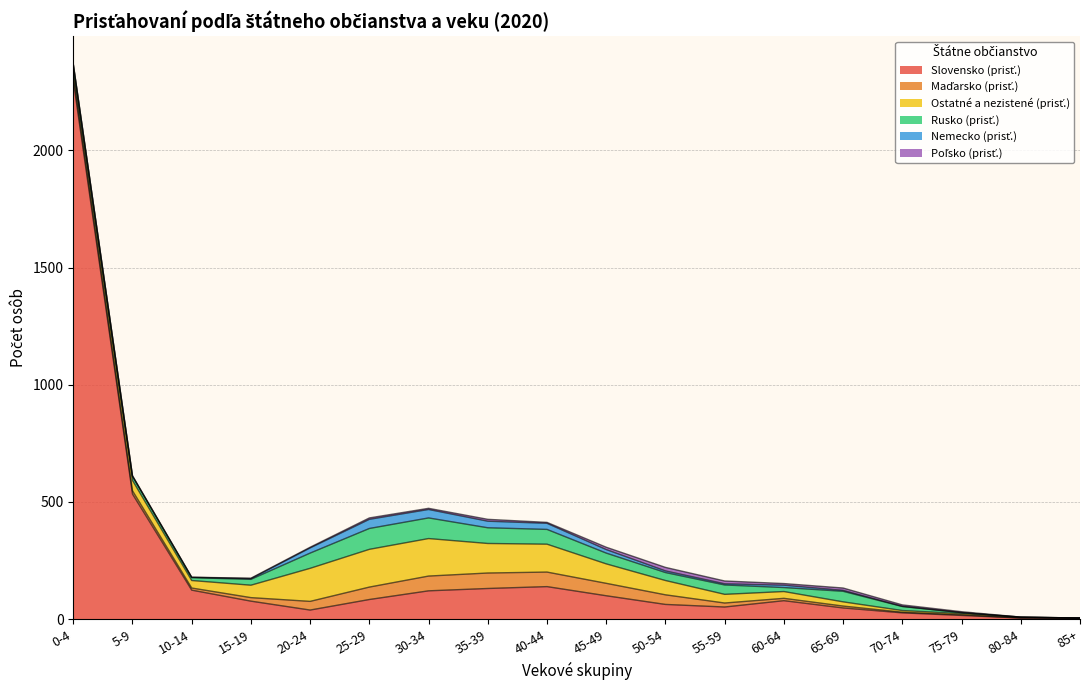

What is the spread (max minus min) of values at 85+?

4